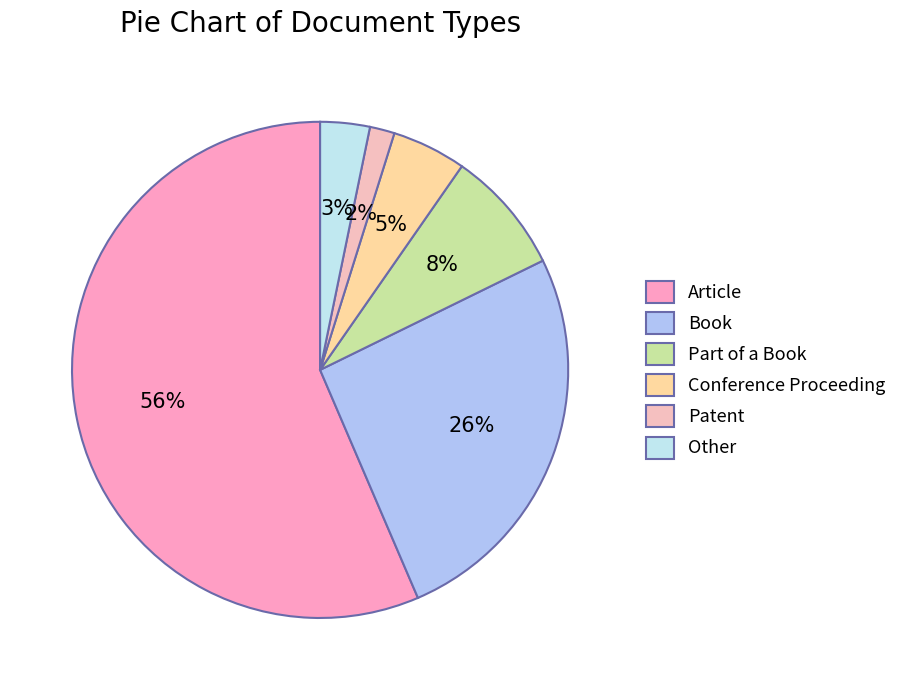

Is it true that Article is 64% of the pie?

False